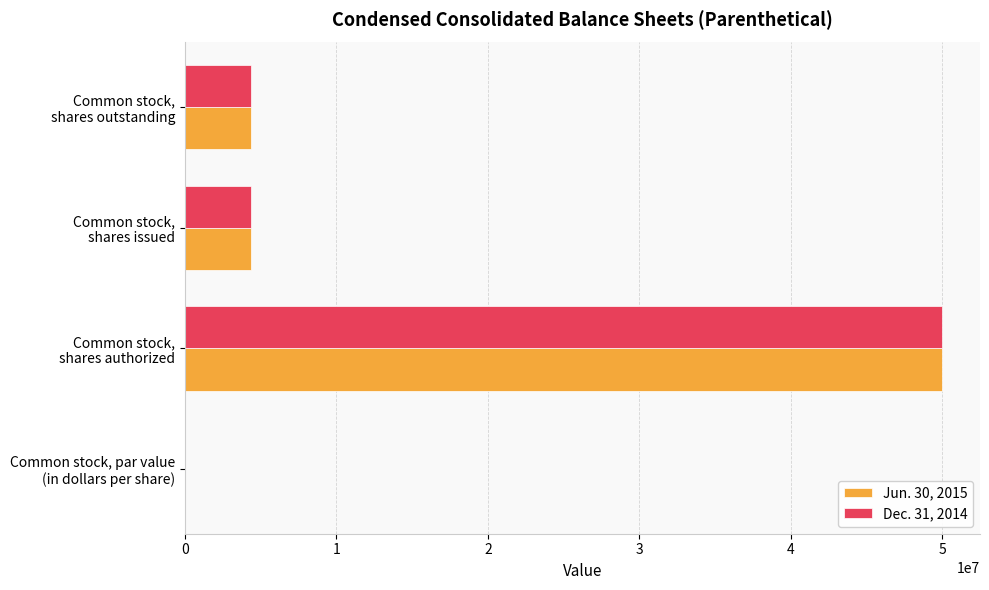

What is the sum of all Dec. 31, 2014 values?

58727282.0